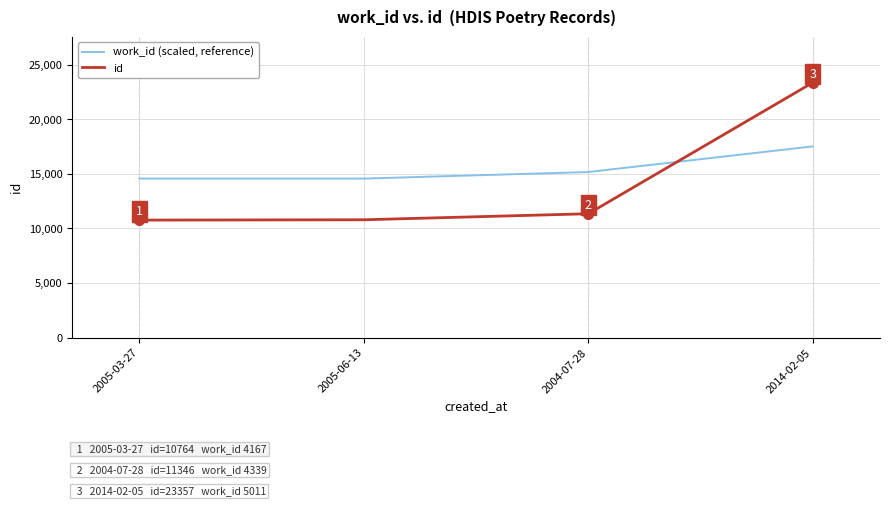

Is the value of id at 2005-03-27 greater than the value of work_id (scaled, reference) at 2014-02-05?

No